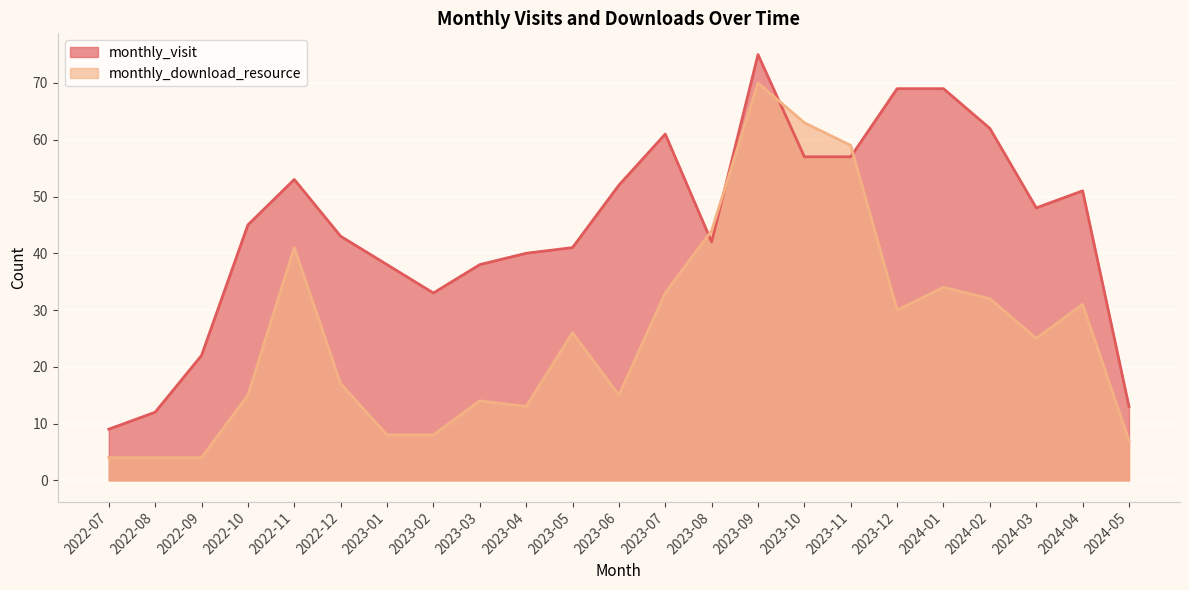

What is the spread (max minus min) of values at 2023-02?

25